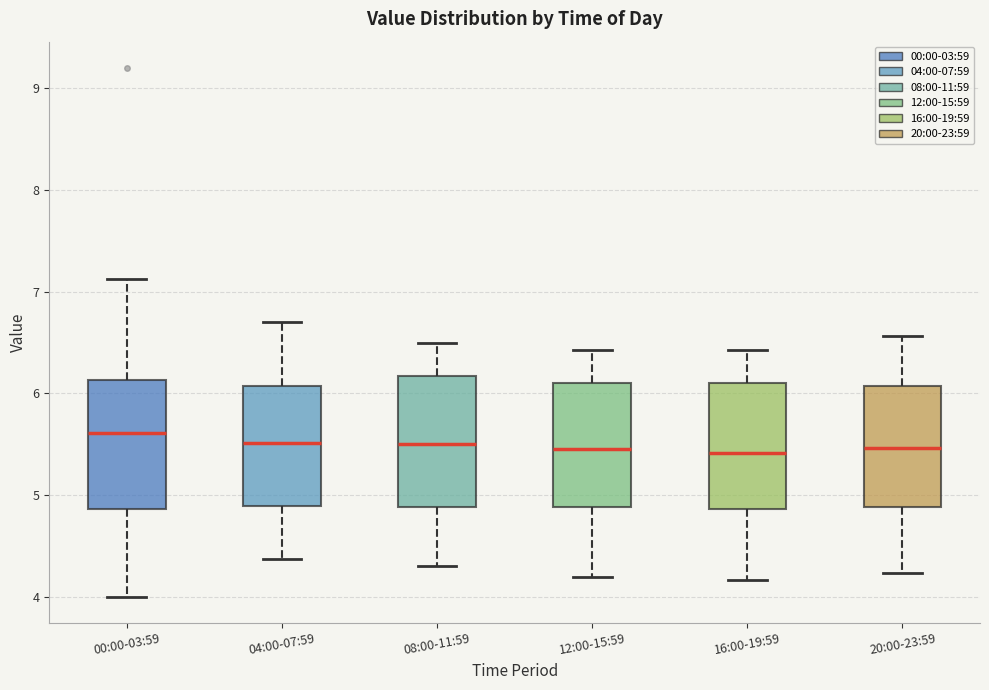

Reading left to right, transcribe this box plot: for each box, give where its median line is, the range the box spans, and where its two whiskers end, as read against the y-axis. The values are not printed on the chart, so give them approximately, as read against the axis.

00:00-03:59: median 5.6, box 4.9 to 6.1, whiskers 4.0 to 7.1
04:00-07:59: median 5.5, box 4.9 to 6.1, whiskers 4.4 to 6.7
08:00-11:59: median 5.5, box 4.9 to 6.2, whiskers 4.3 to 6.5
12:00-15:59: median 5.5, box 4.9 to 6.1, whiskers 4.2 to 6.4
16:00-19:59: median 5.4, box 4.9 to 6.1, whiskers 4.2 to 6.4
20:00-23:59: median 5.5, box 4.9 to 6.1, whiskers 4.2 to 6.6